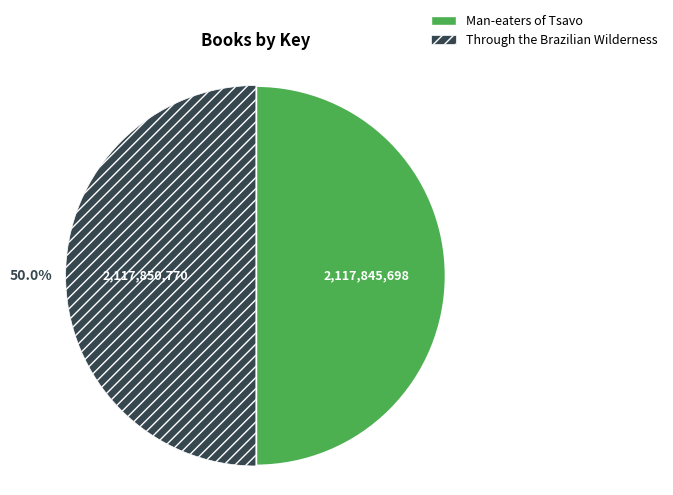

What percentage is the Through the Brazilian Wilderness slice, to the nearest percent?

50%